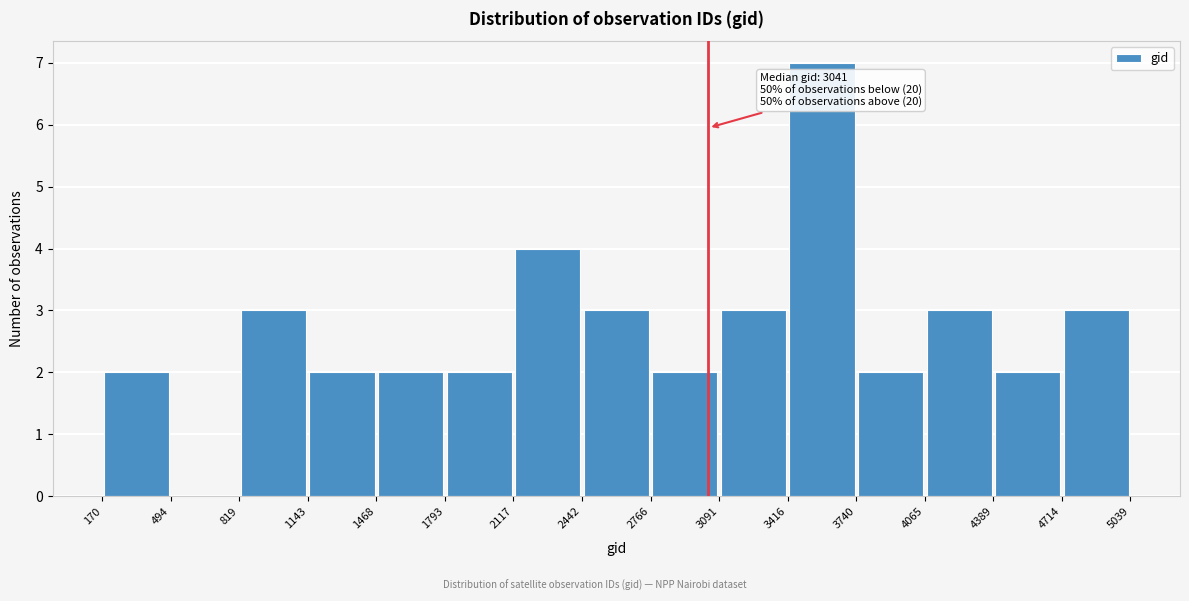

Which range on the x-axis has the tallest bar?

3416 to 3740